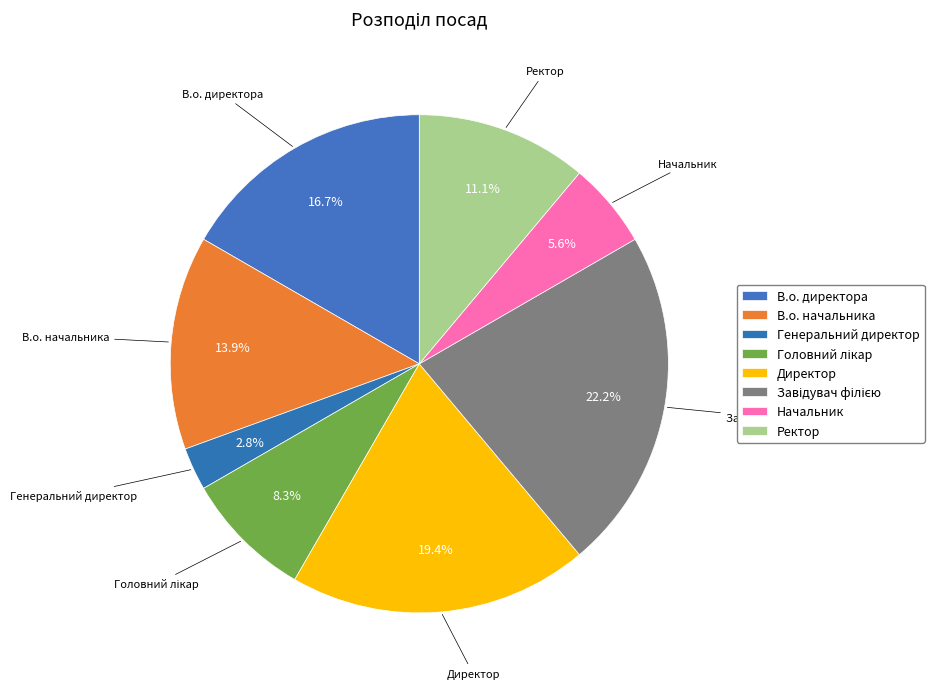

Is В.о. начальника the majority of the pie?

No